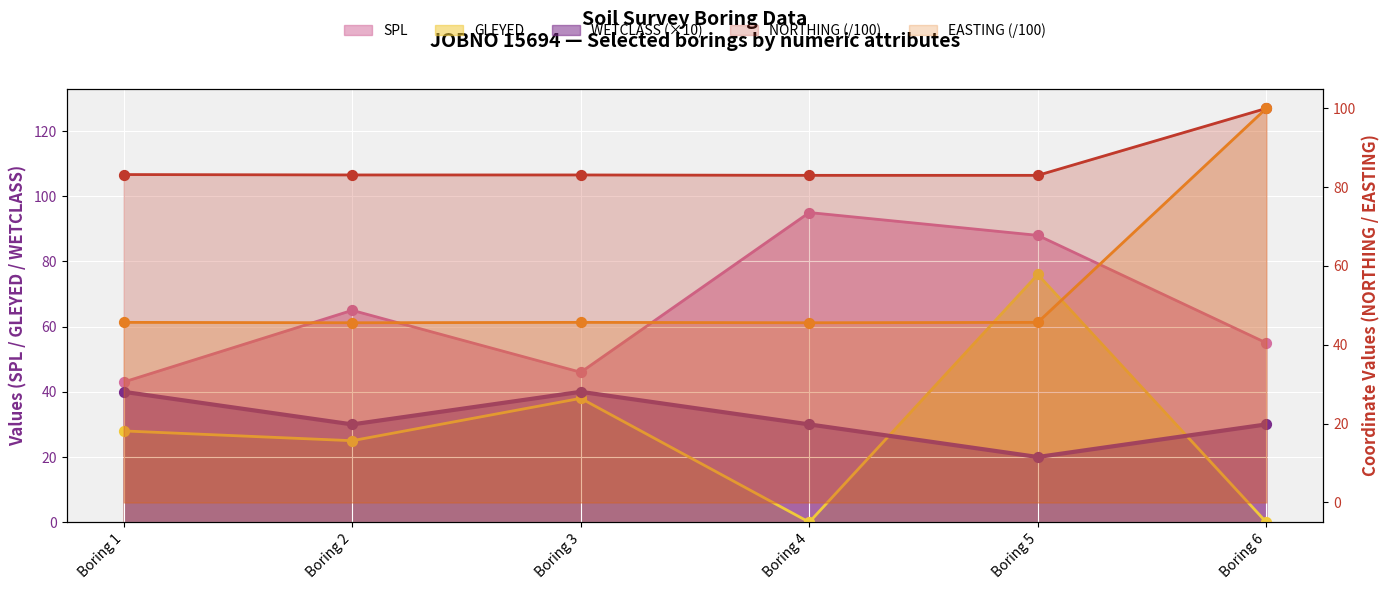

What are all the series names shown in the legend?

SPL, GLEYED, NORTHING, EASTING, WETCLASS